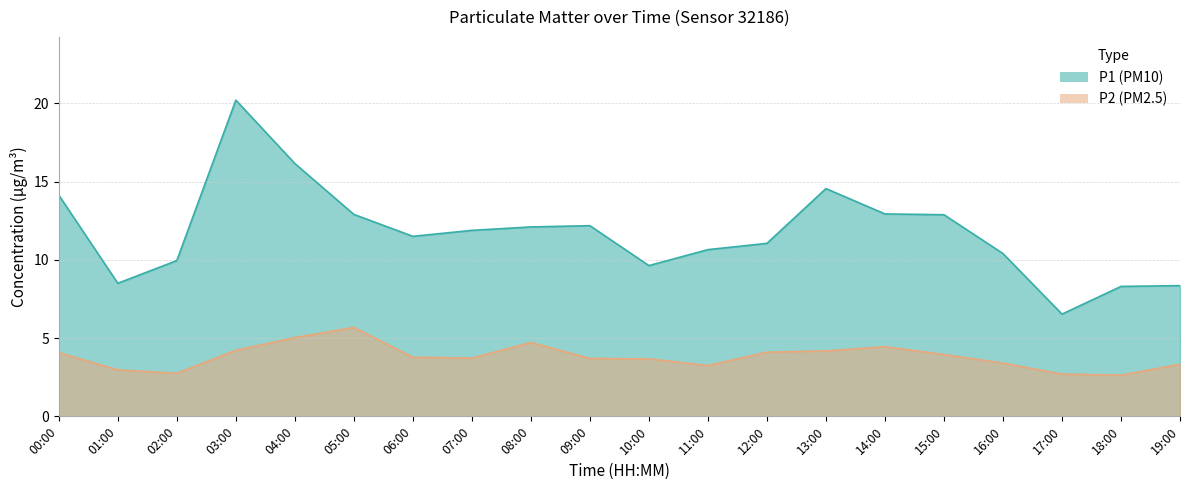

True or false: P2 and P1 intersect in this chart.

False